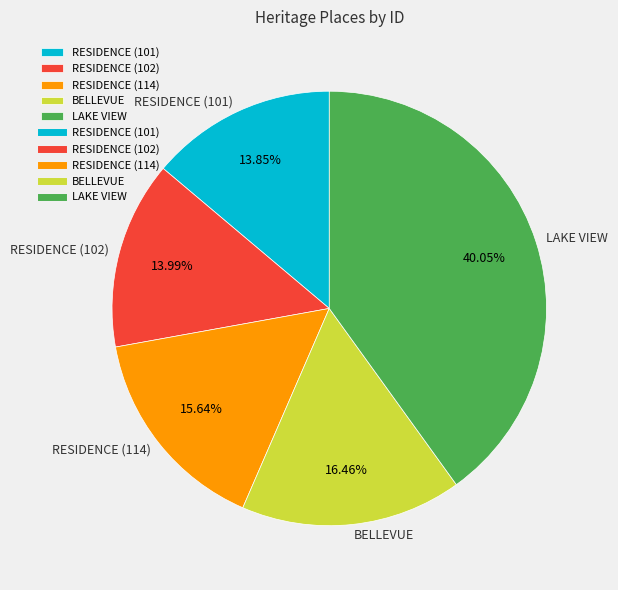

To the nearest percent, what is the average slice percentage?

20%